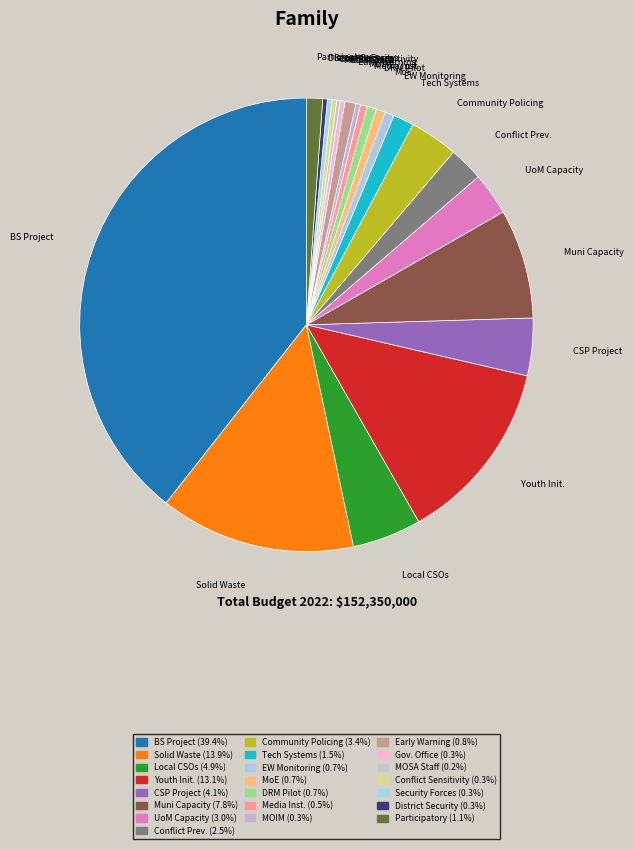

Do District Security and Muni Capacity together represent more than half of the pie?

No